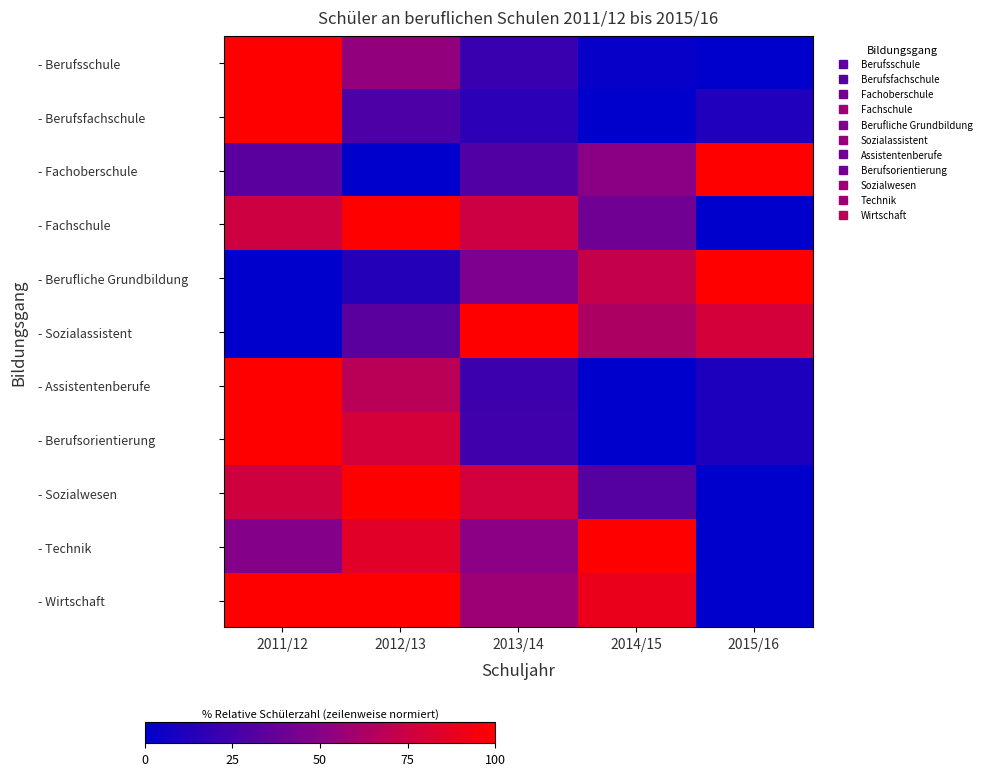

At how many categories does at least one series exceed 40?

5